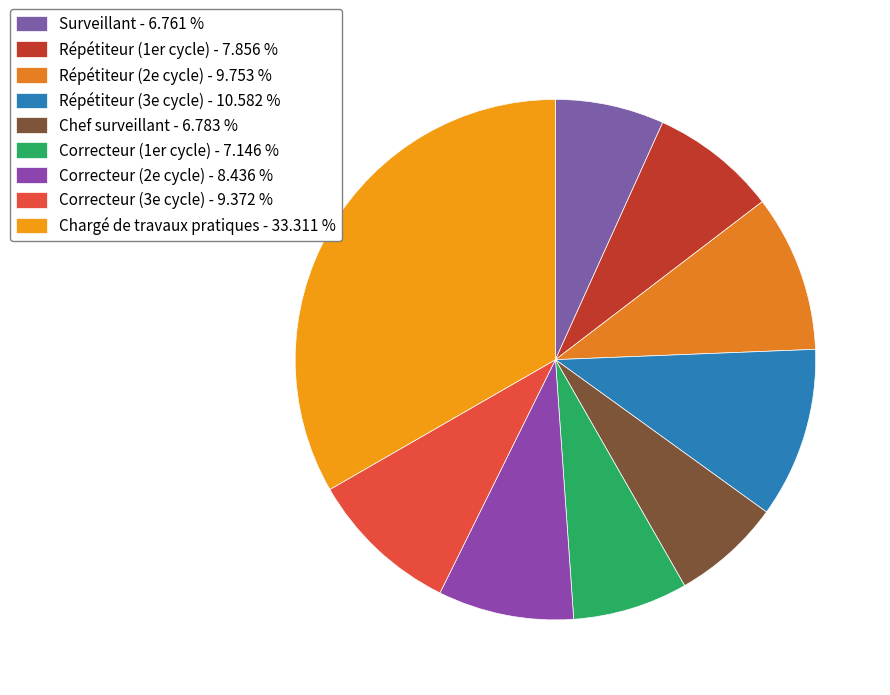

True or false: Chargé de travaux pratiques accounts for 21% of the total.

False